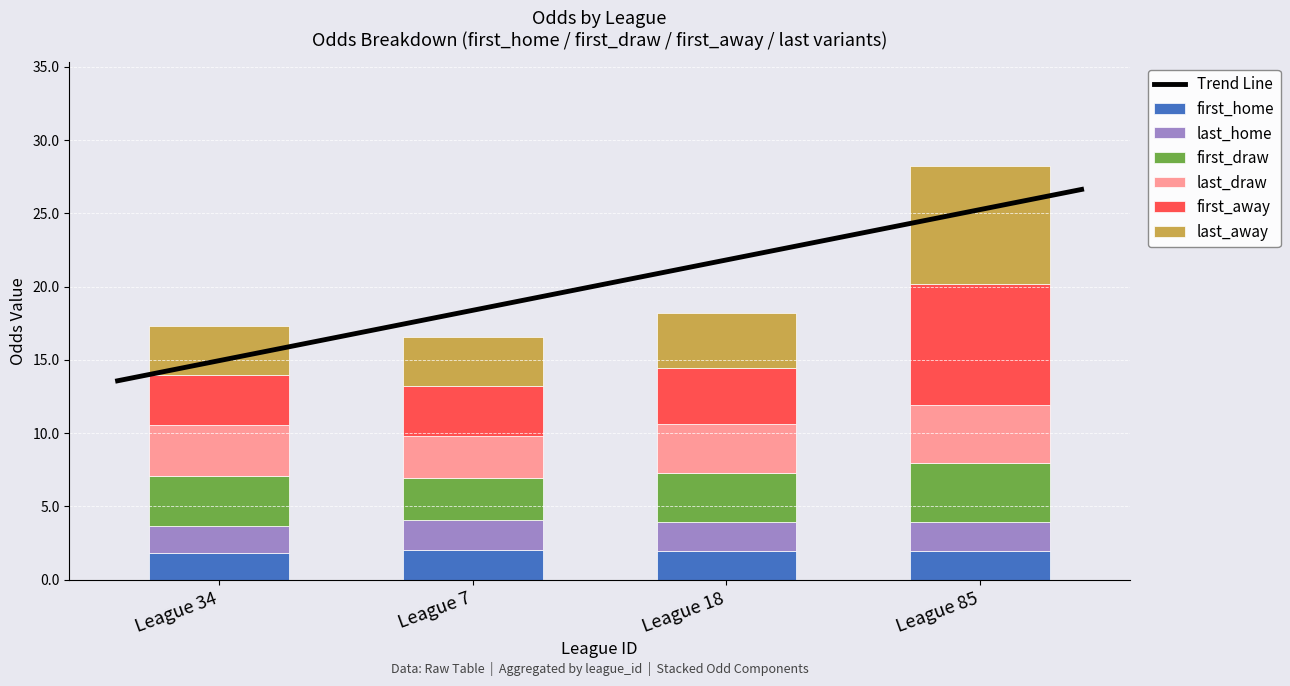

The first_away series shows 8.2 at League 85. True or false?

True